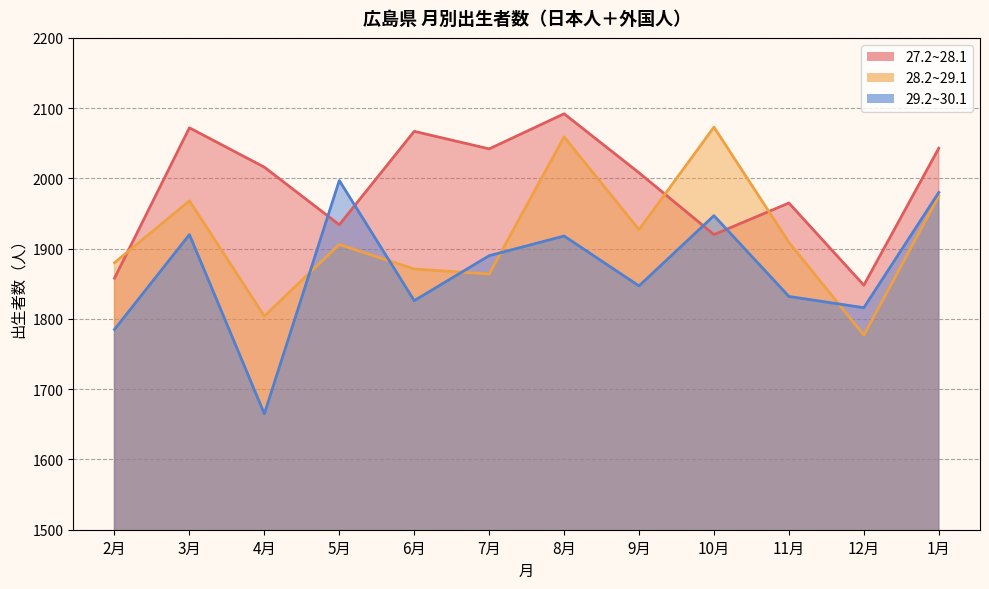

What is the label of the 12th point from the left?

1月